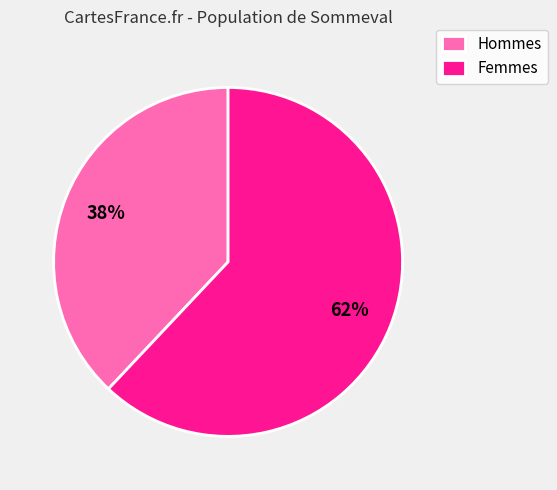

Approximately how many times larger is the value at Femmes compared to Hommes?

1.6